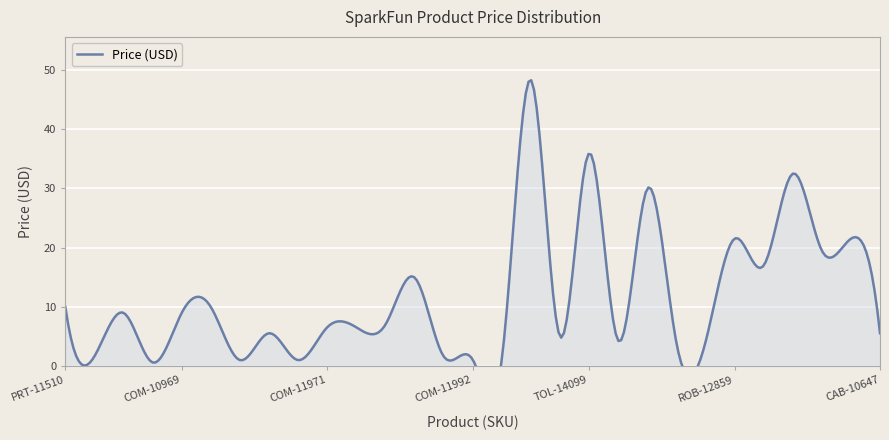

What is the change in value from CAB-00065 to ROB-12859?

+17.2